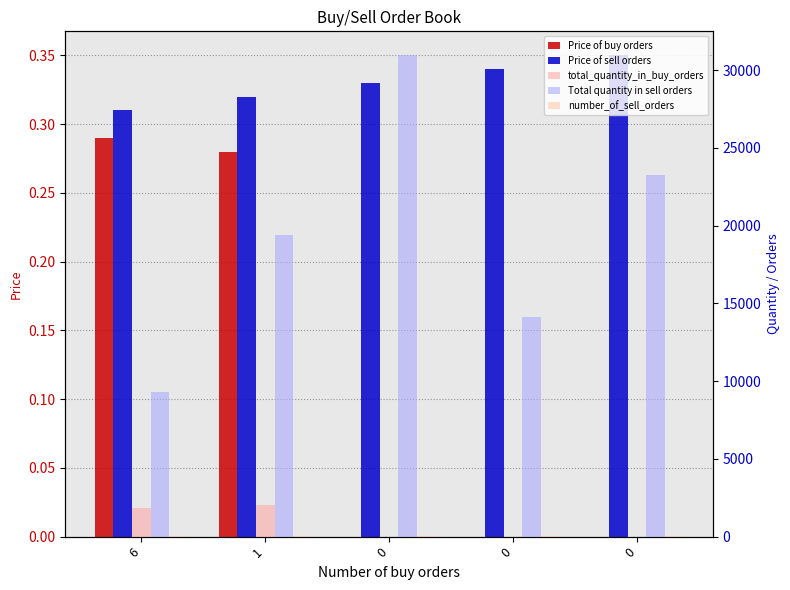

What is the highest value of the Price of sell orders series?

0.3